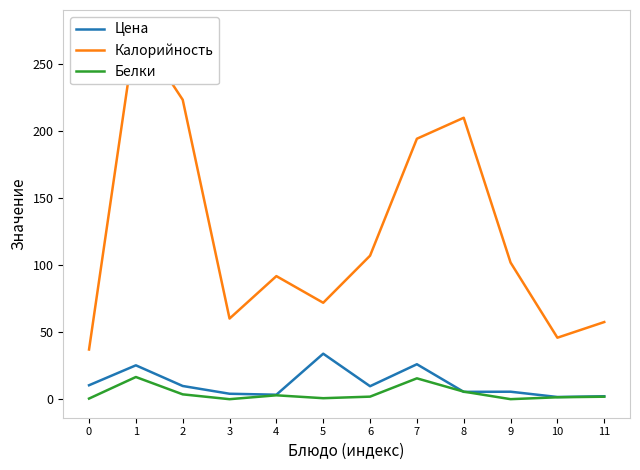

How many values in the Калорийность series exceed 102?

6